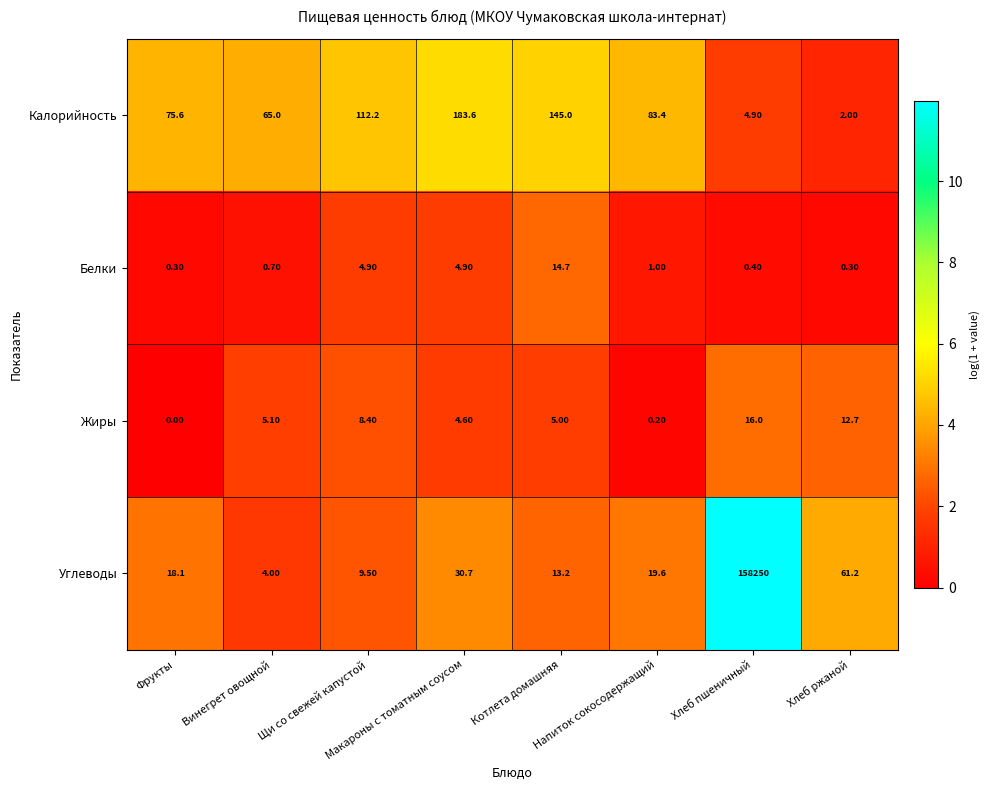

What is the difference between the maximum and minimum values in the Углеводы series?

158246.0